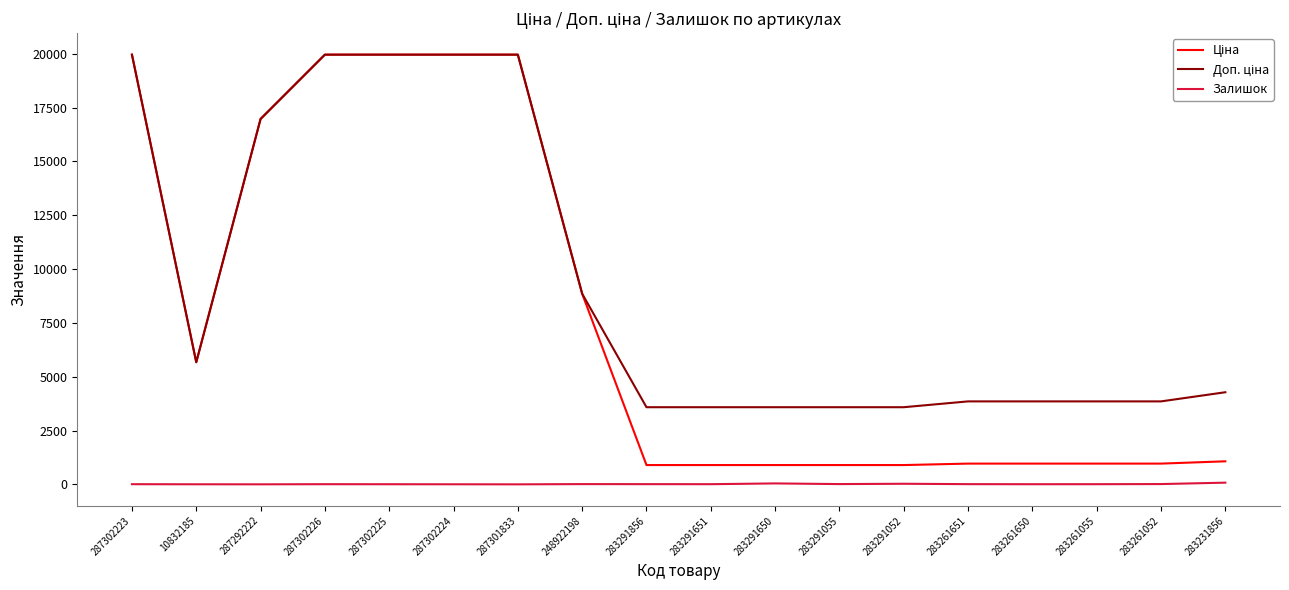

What is the difference between the highest and lowest values at 287301833?

19964.2